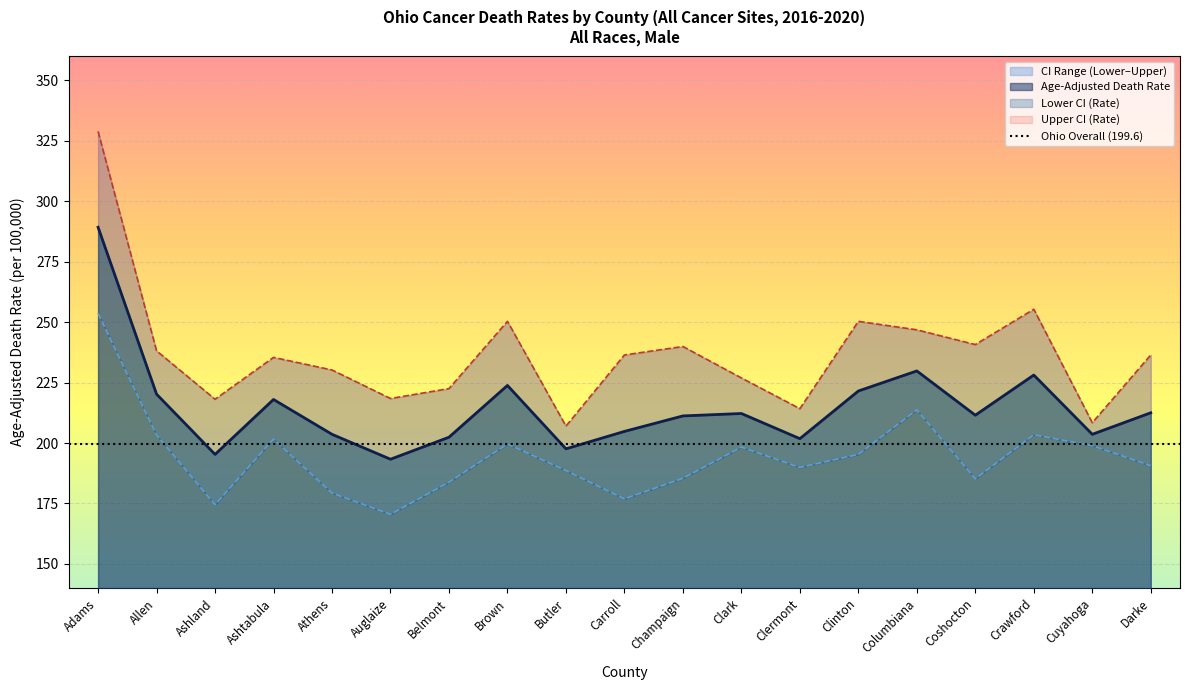

At which label does Upper CI (Rate) first exceed 236?

Adams